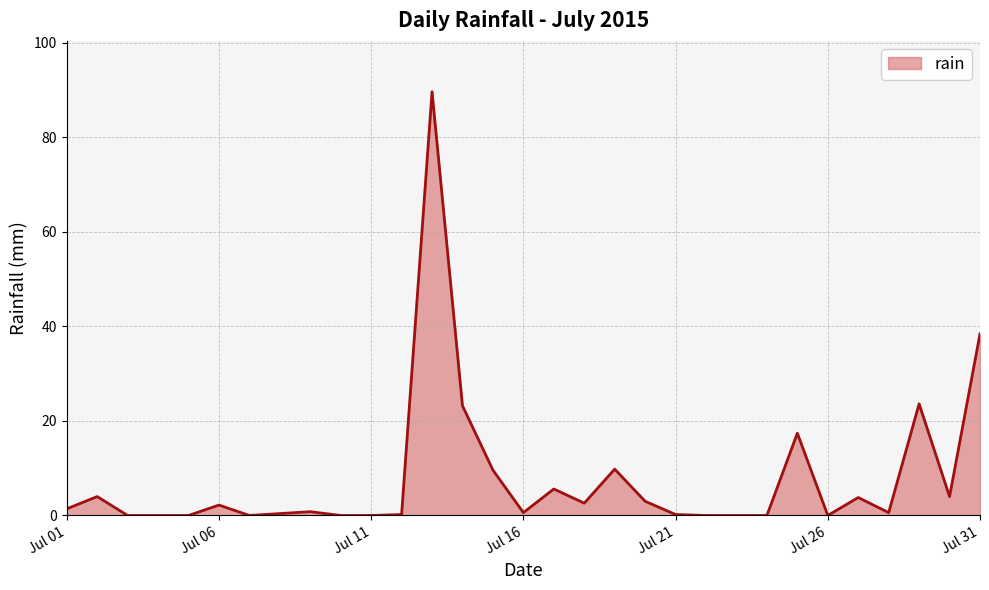

What is the difference between the maximum and minimum values?

89.6